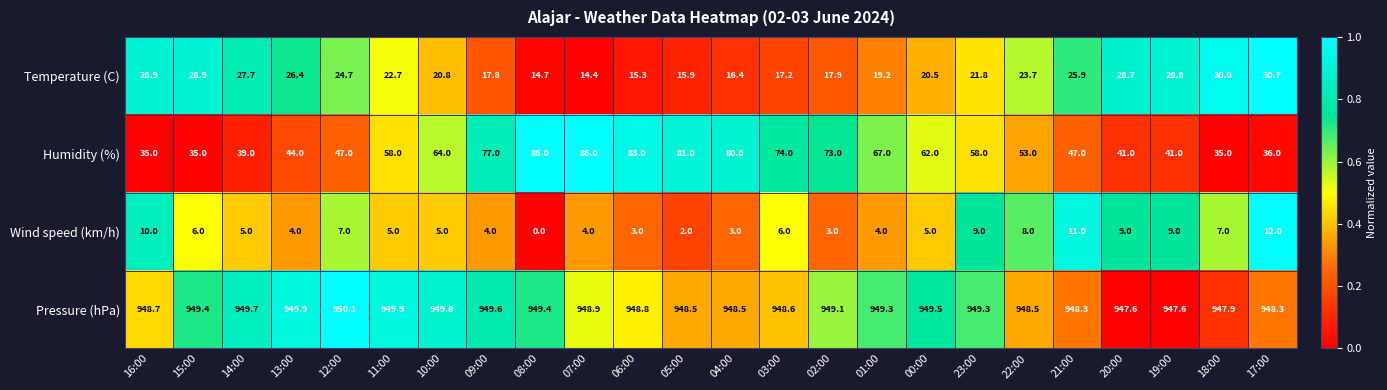

Count the number of data series in this chart.

4